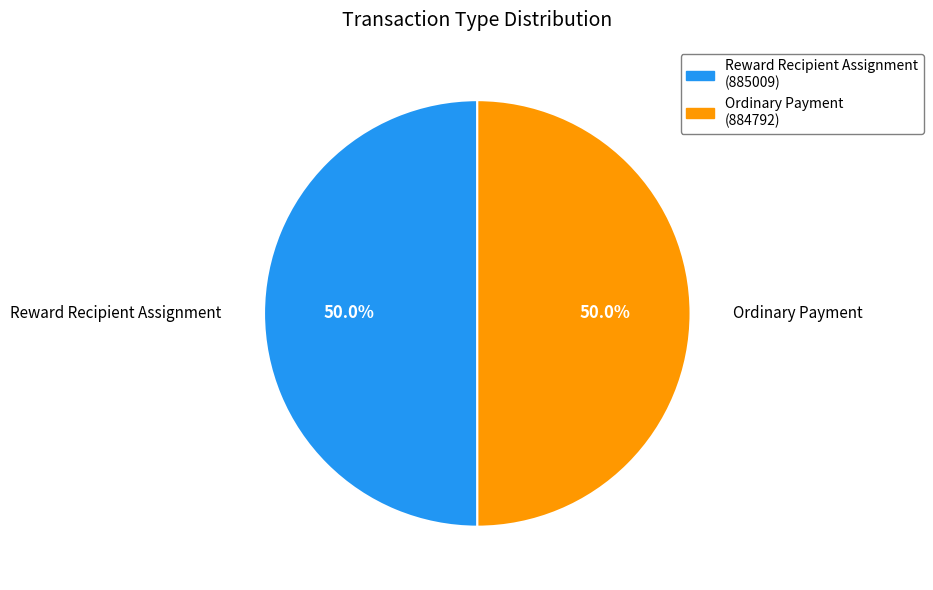

Do Reward Recipient Assignment and Ordinary Payment together represent more than half of the pie?

Yes